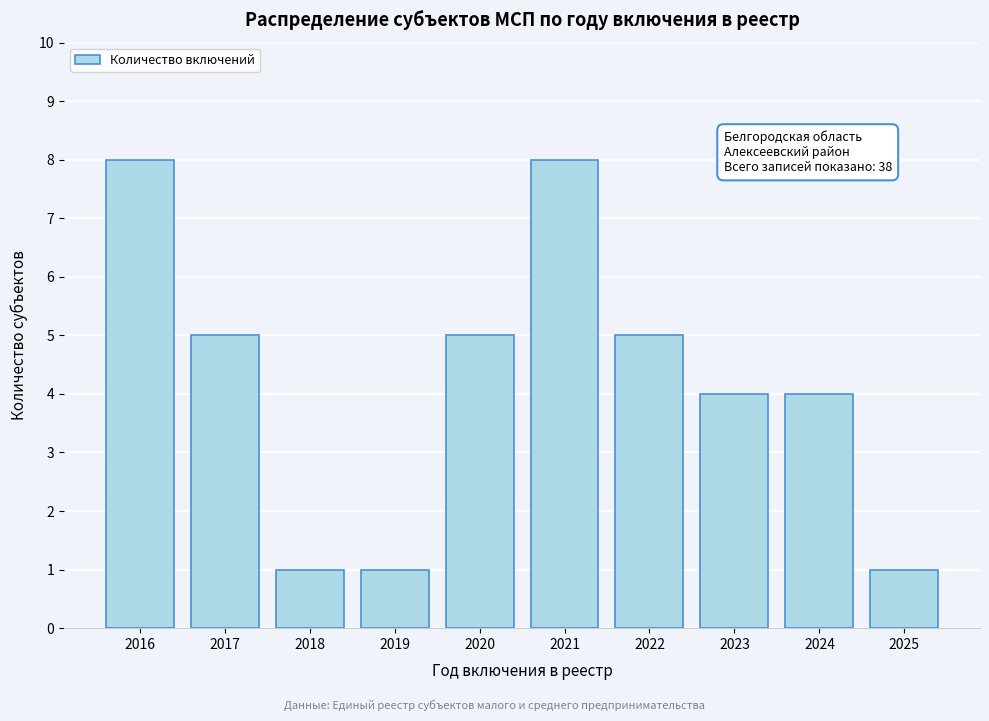

Reading left to right, transcribe all the data shown in this chart.

8	5	1	1	5	8	5	4	4	1